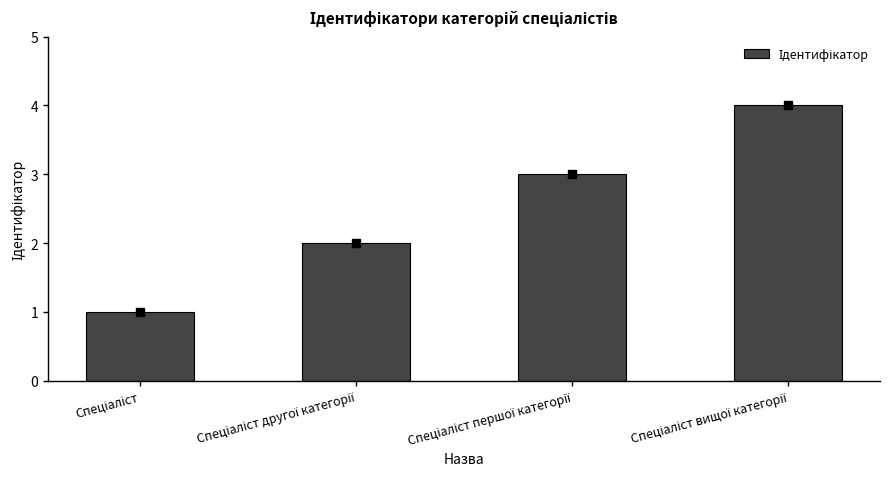

What is the sum of all values?

10